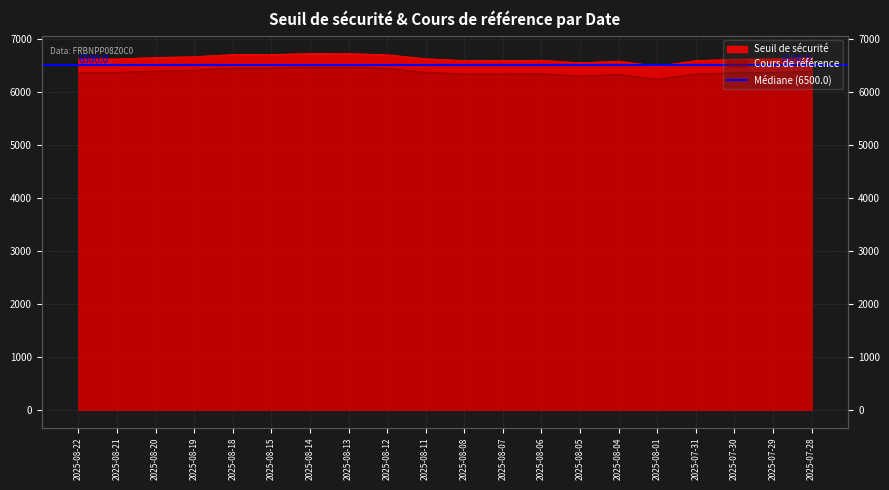

What is the label of the 1st point from the right?

2025-07-28